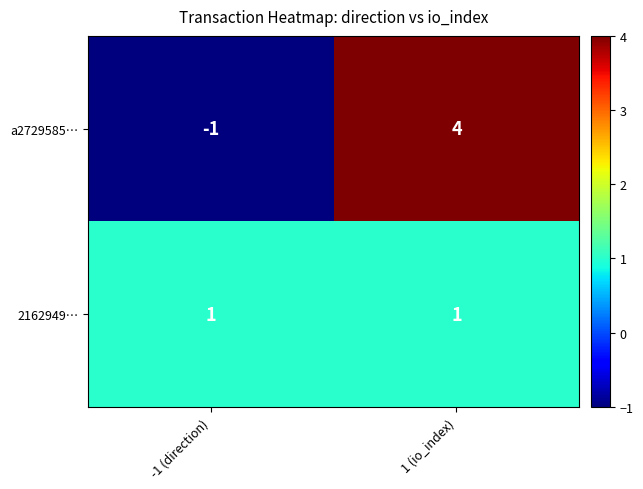

At how many categories does at least one series exceed 3?

1